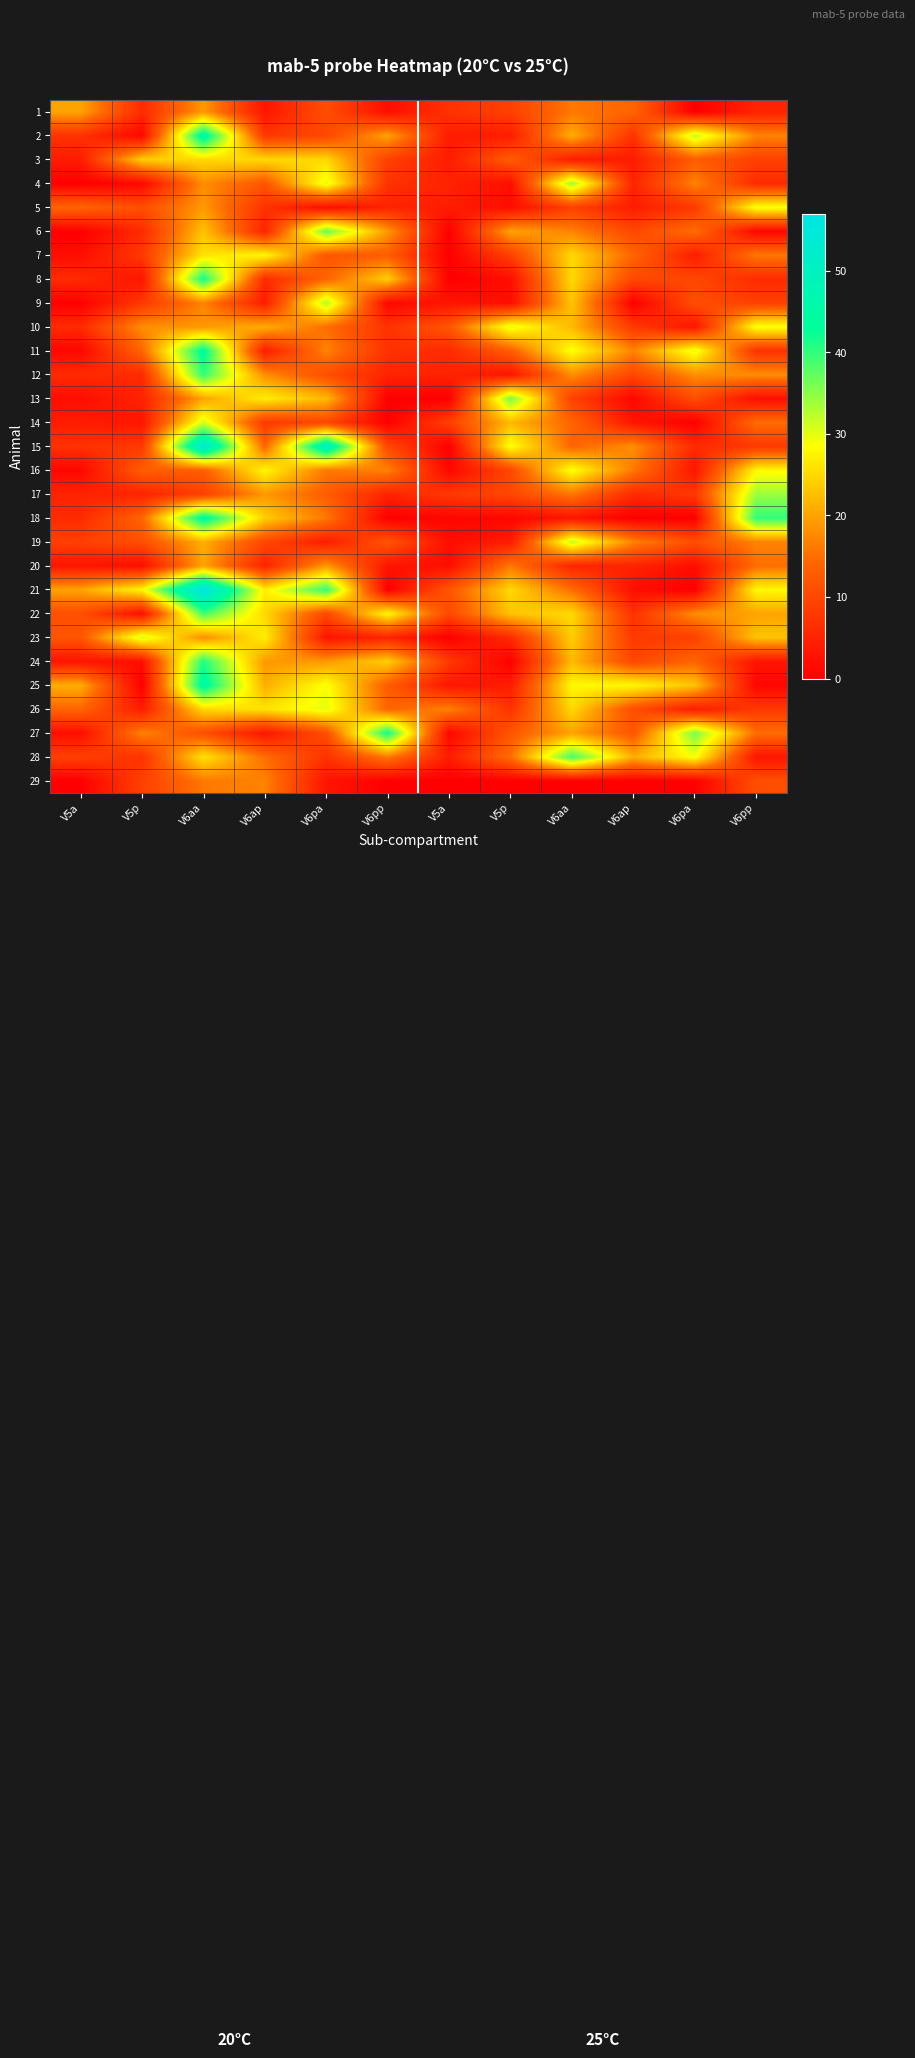

How many series are shown in this chart?

29